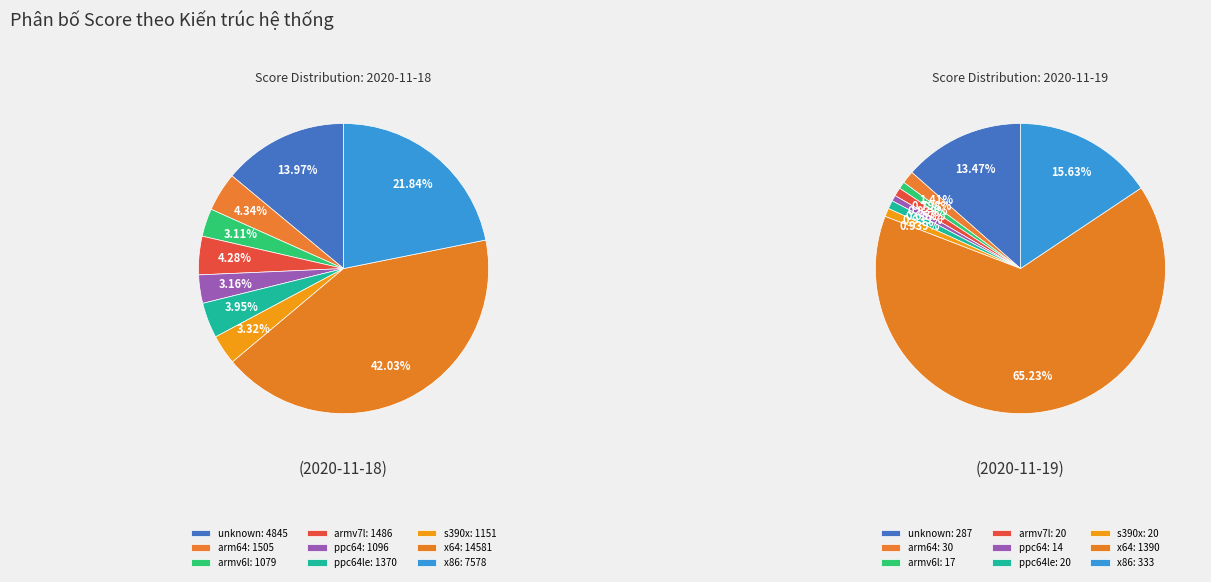

What is the difference between the highest and lowest values at s390x?

1131